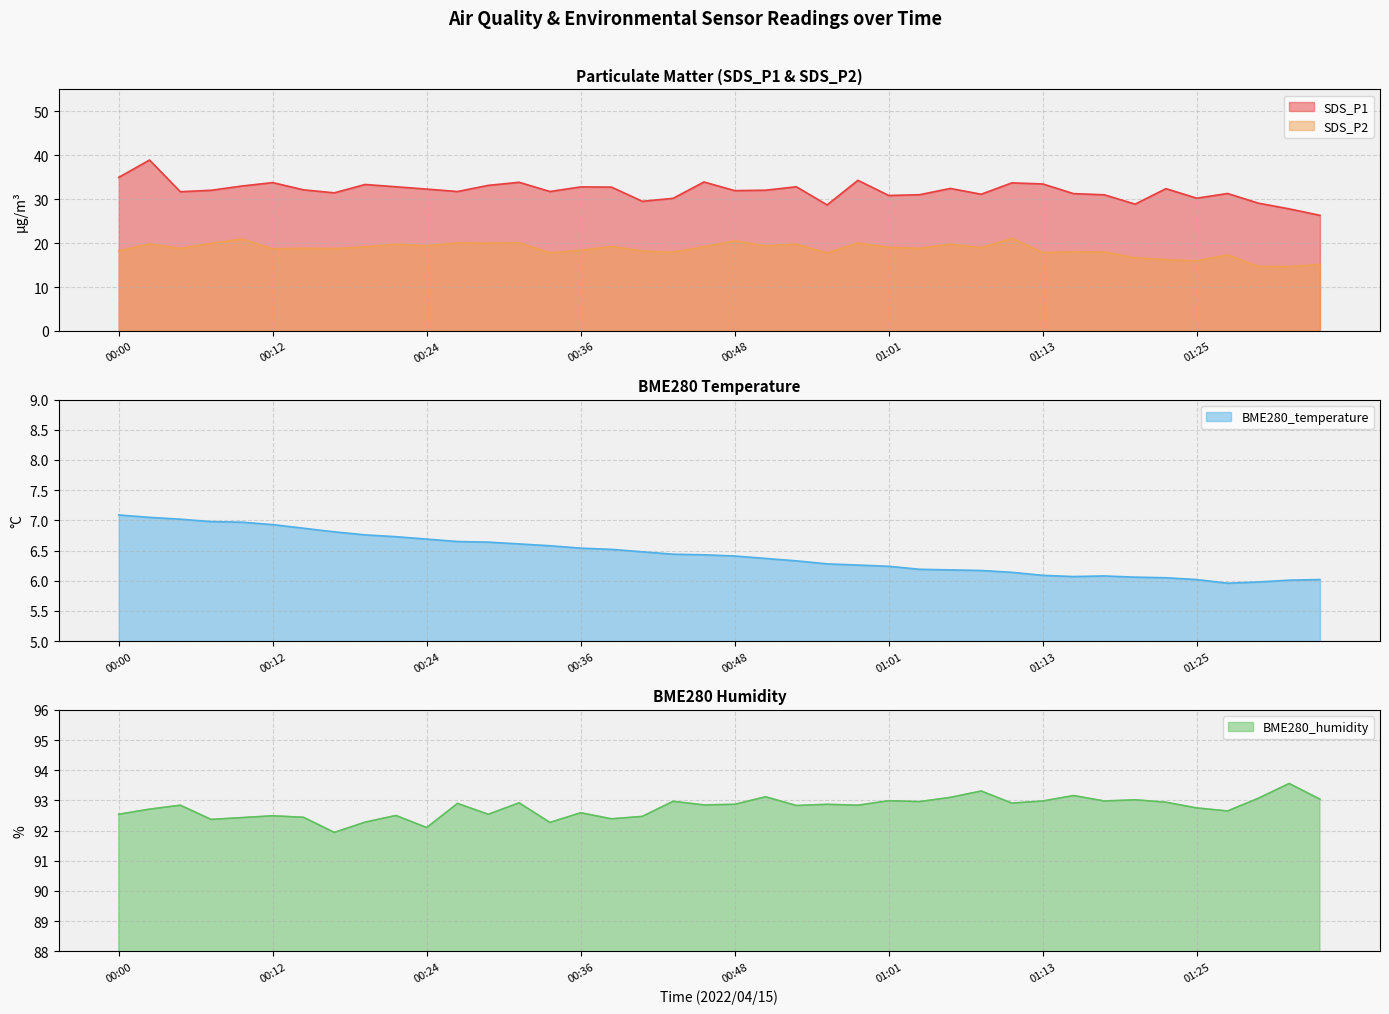

How many data points does each series have?

40